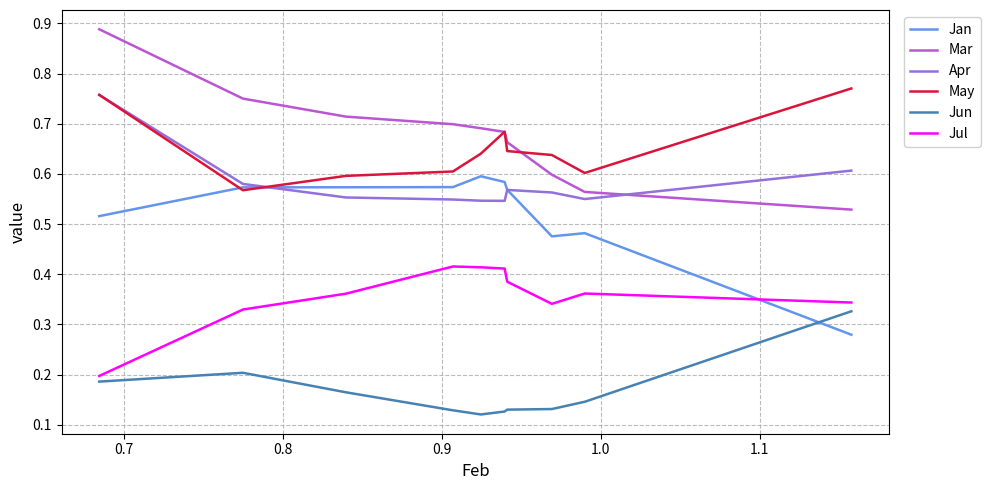

How many lines are shown in the chart?

6